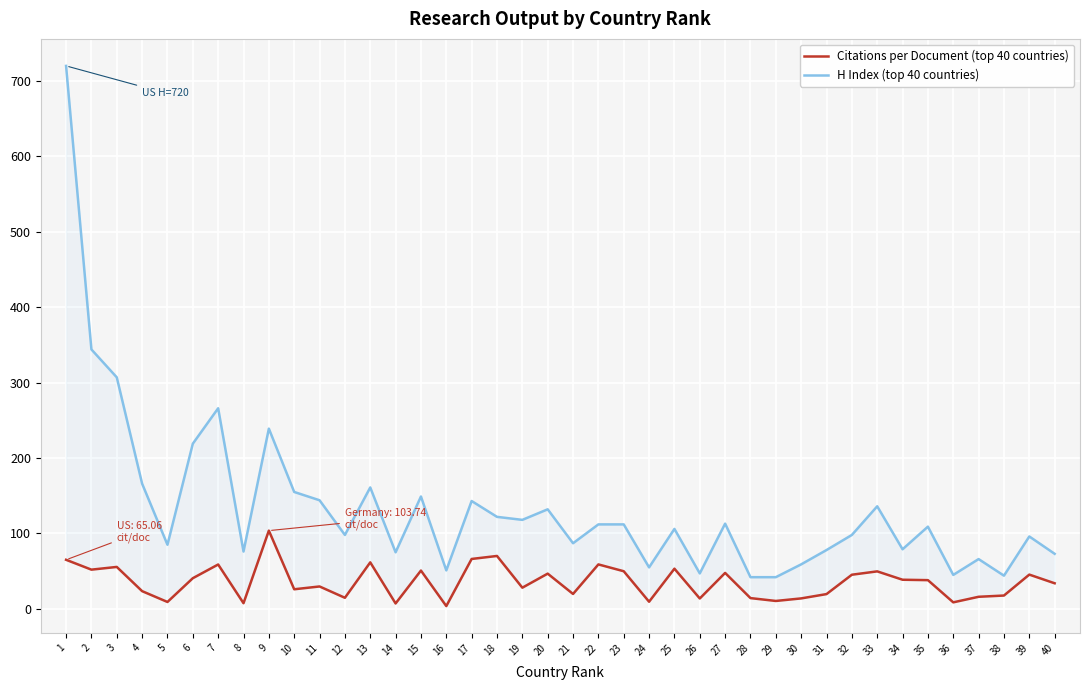

What is the spread (max minus min) of values at 21?

67.2